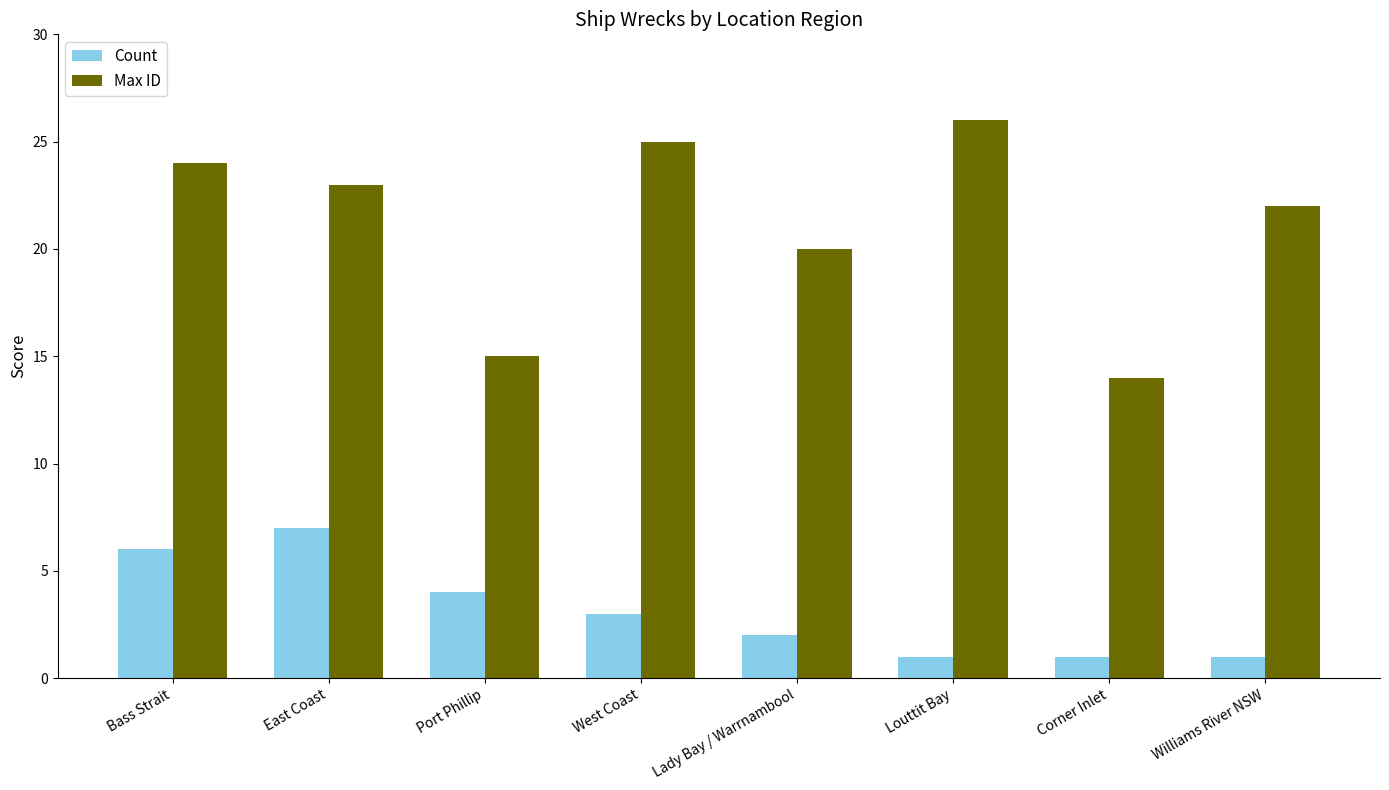

Is the value of Max ID at Louttit Bay greater than the value of Count at Corner Inlet?

Yes